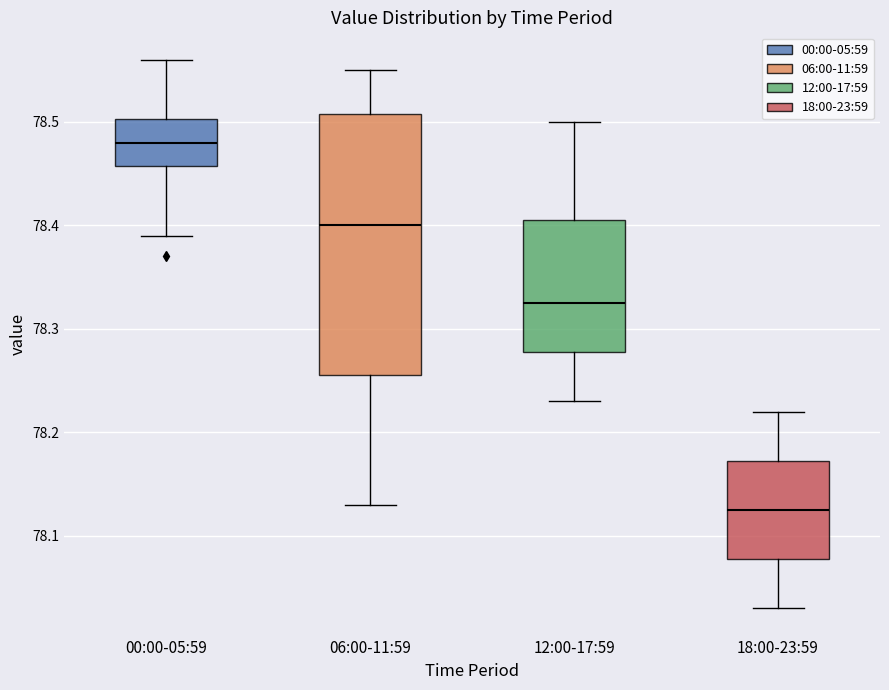

Comparing the boxes themselves (not the whiskers), which one is the tallest?

06:00-11:59